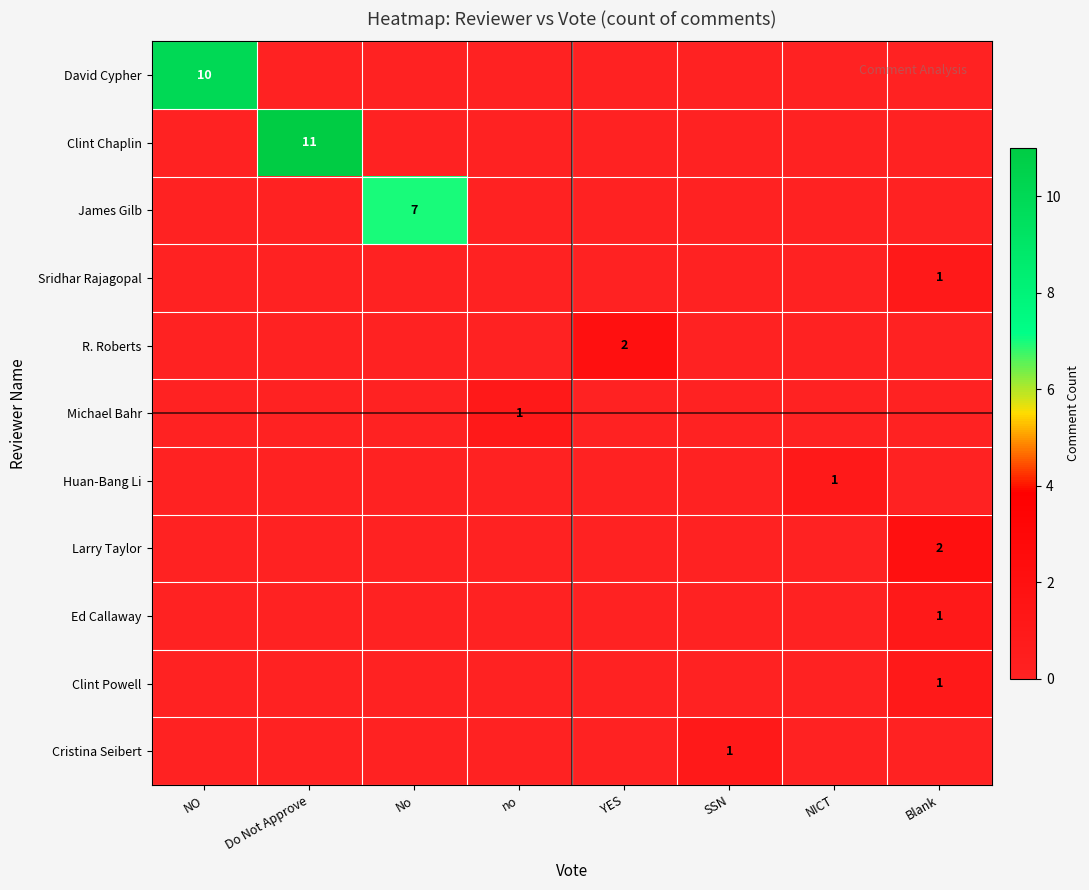

Rank the series at NO from highest to lowest value.

David Cypher, Clint Chaplin, James Gilb, Sridhar Rajagopal, R. Roberts, Michael Bahr, Huan-Bang Li, Larry Taylor, Ed Callaway, Clint Powell, Cristina Seibert